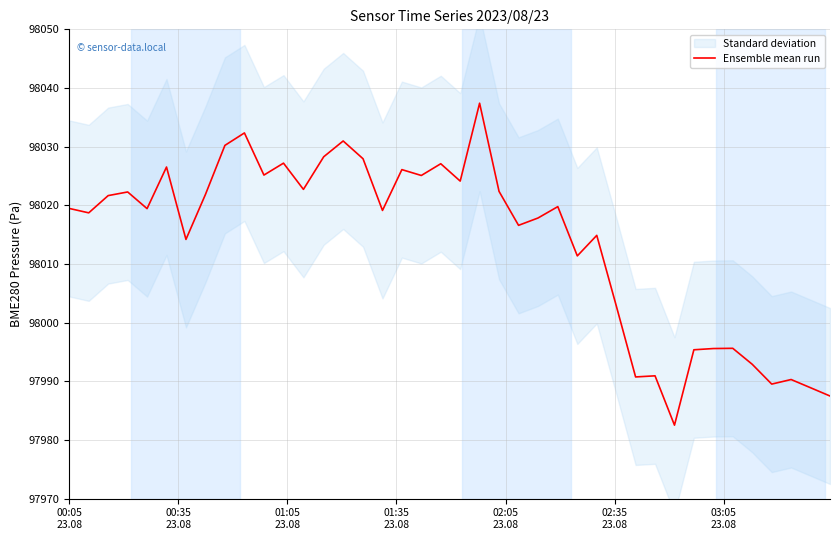

What is the smallest value displayed?

97982.5